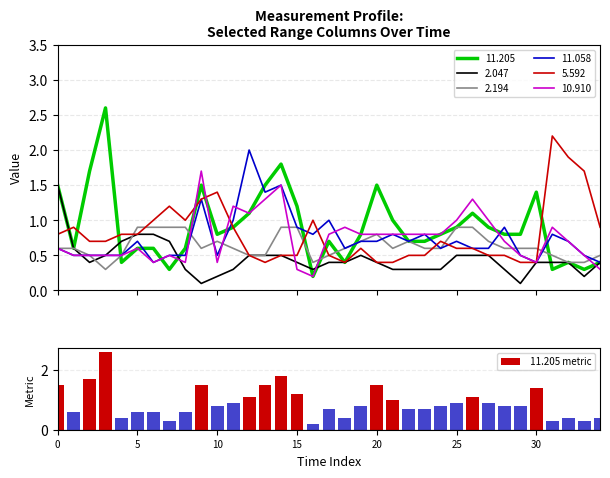

What is the difference between the second highest and minimum values?

1.6